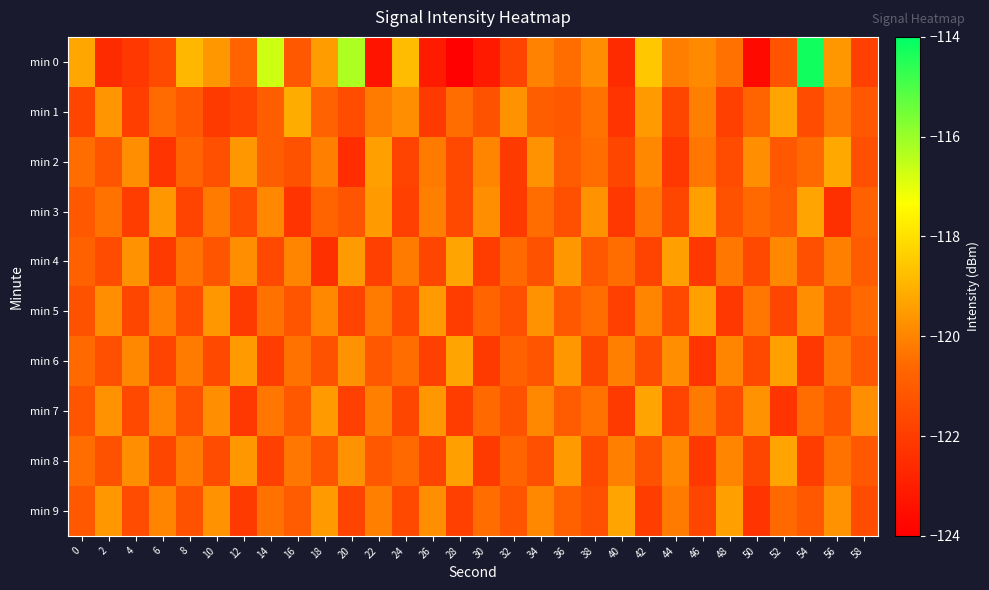

What is the total value across all series at 34?

-1204.6